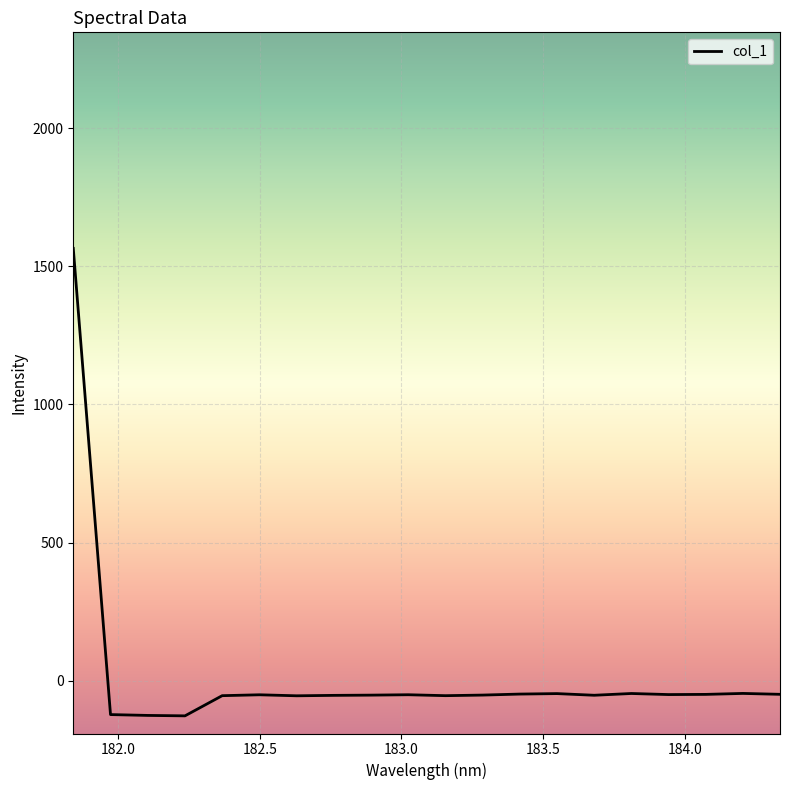

What is the difference between the maximum and minimum values?

1693.3